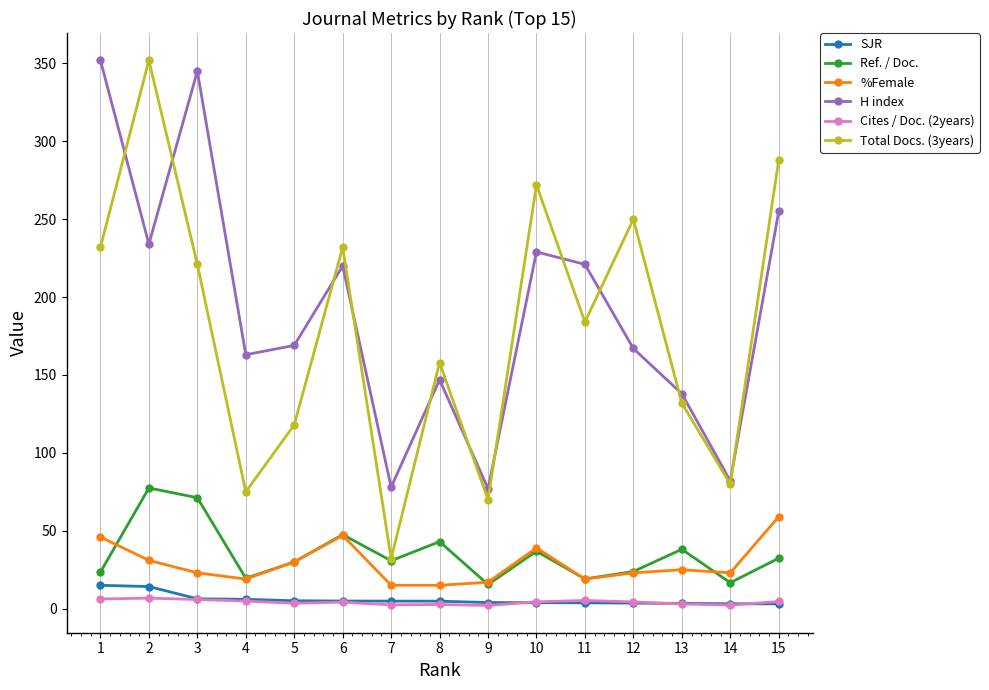

True or false: Ref. / Doc. and Cites / Doc. (2years) cross at least once.

False